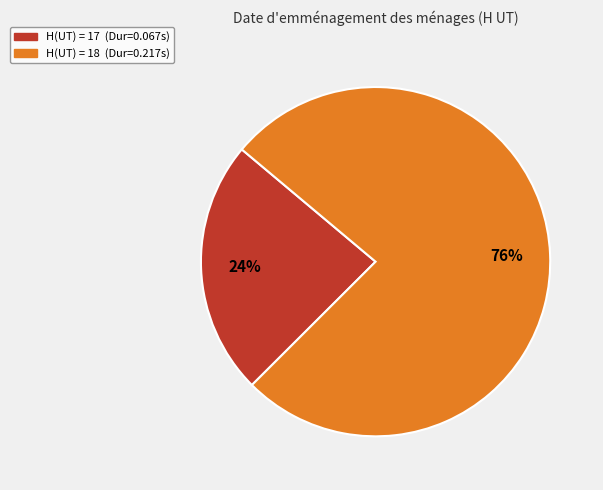

Rank the categories by value from lowest to highest.

H(UT) = 17 (Dur=0.067s), H(UT) = 18 (Dur=0.217s)